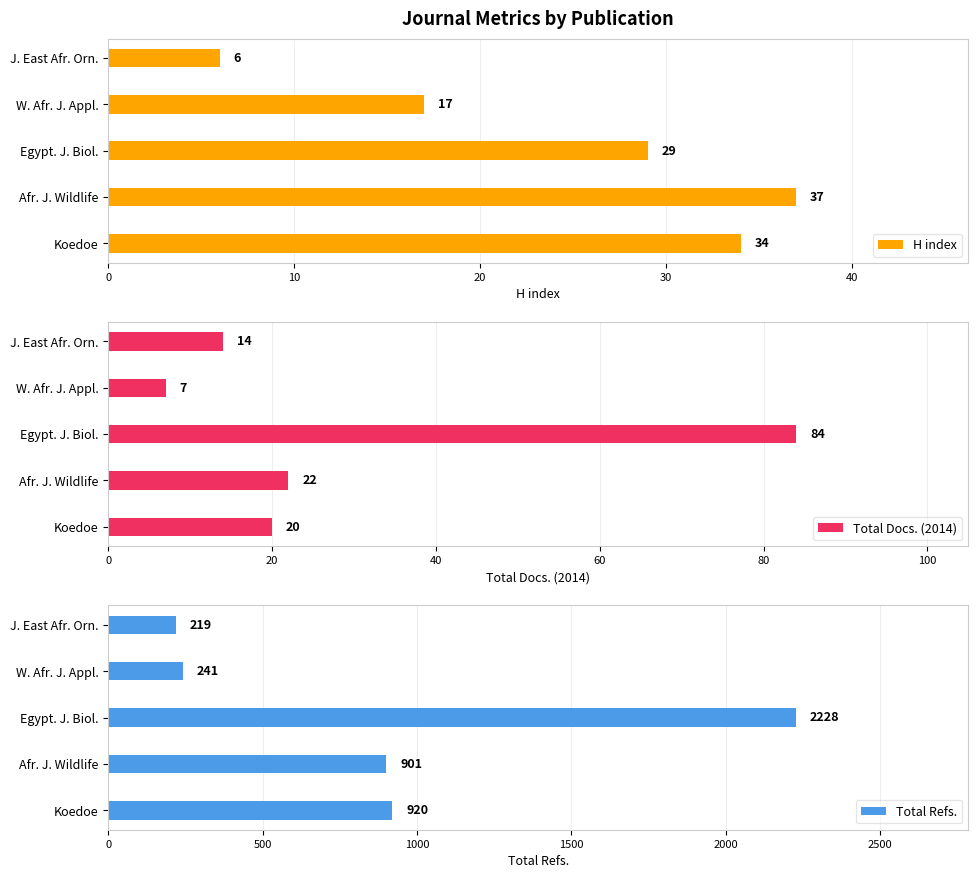

How many data points in H index are less than 29?

2